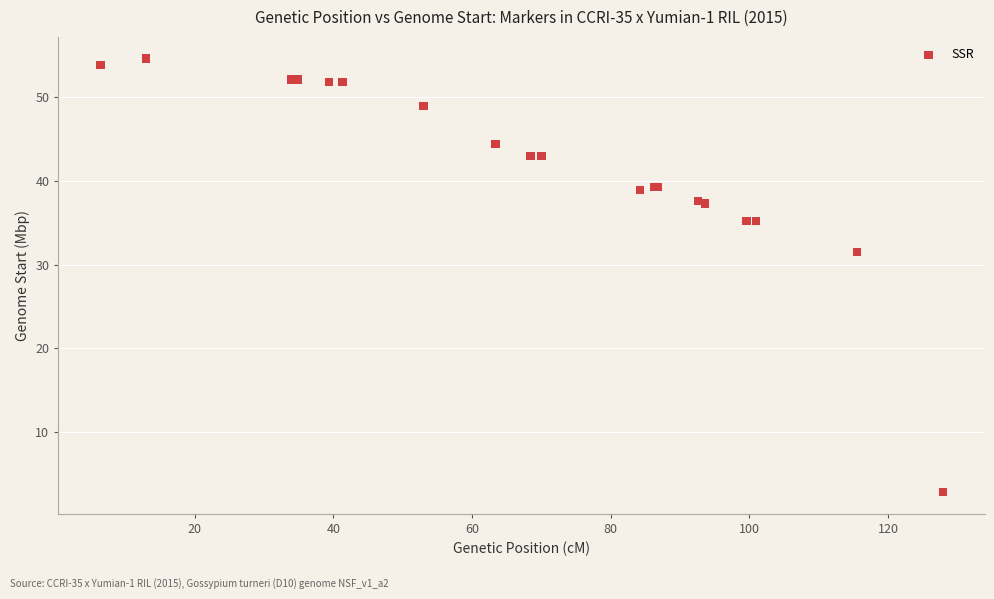

What Y value in the scatter plot is closest to 28?

31.5